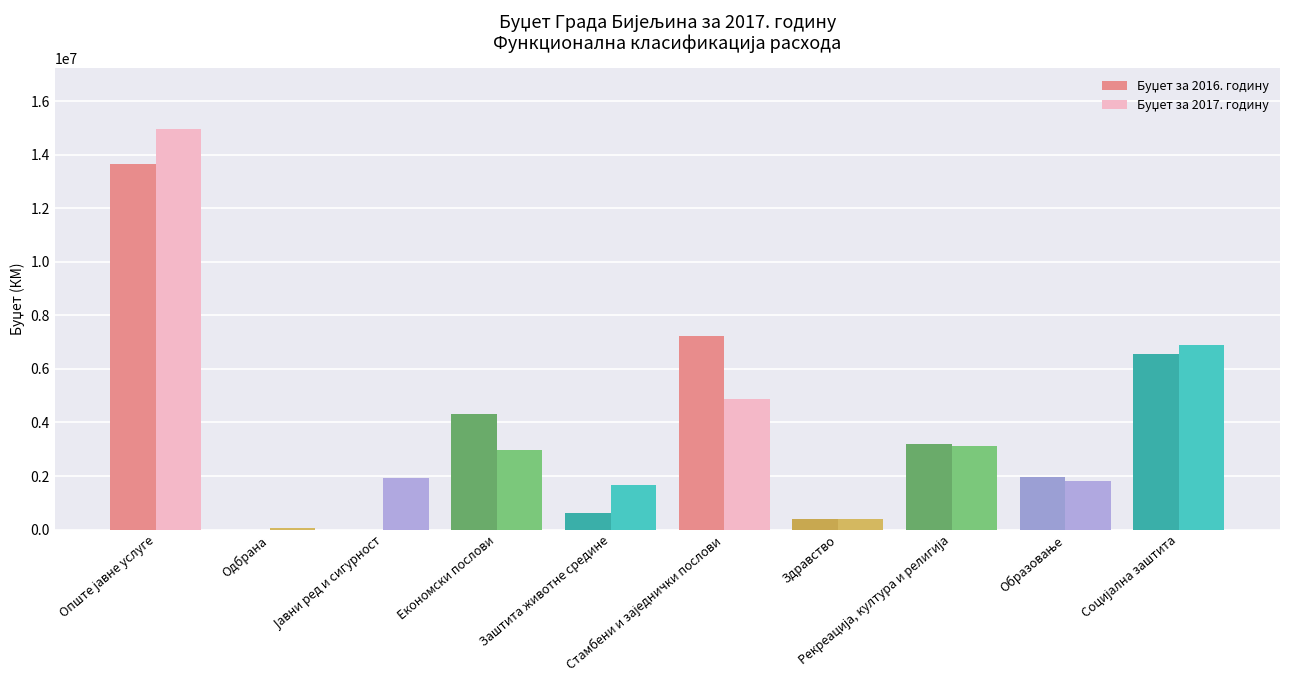

What is the greatest value displayed?

14977799